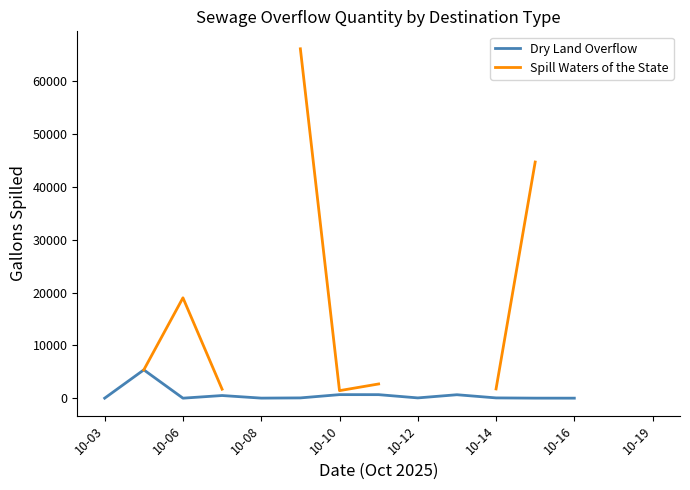

Which has a higher value, 10-16 or 10-06?

10-06